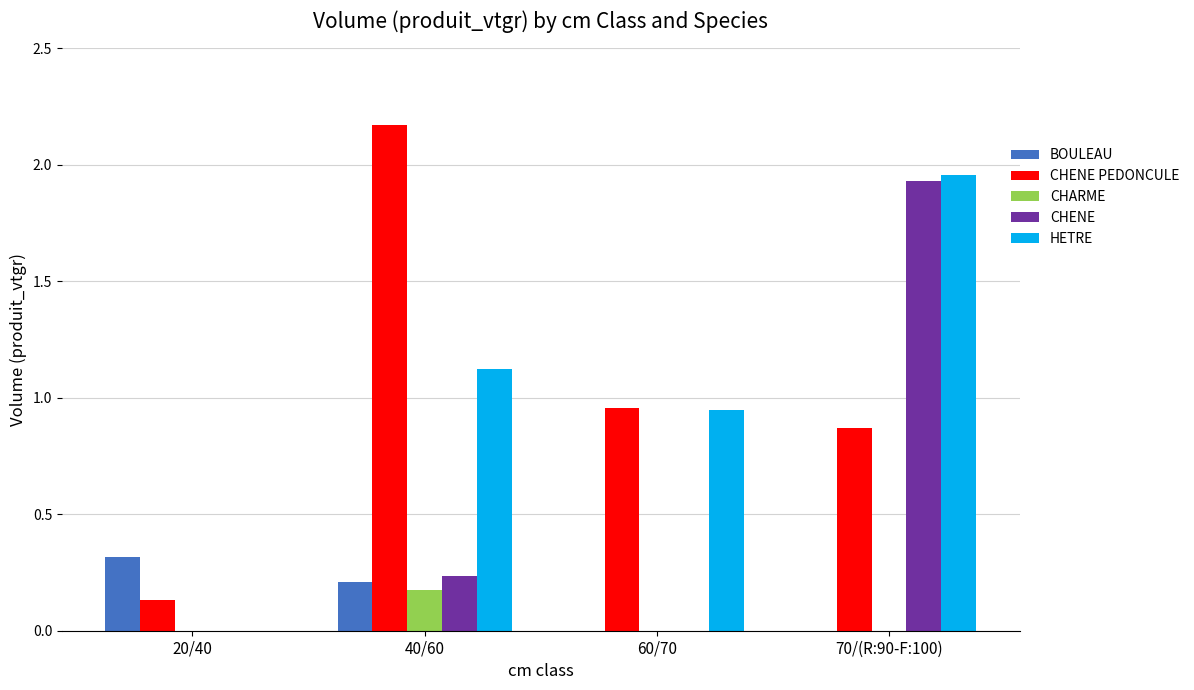

What is the sum of all CHENE PEDONCULE values?

4.1